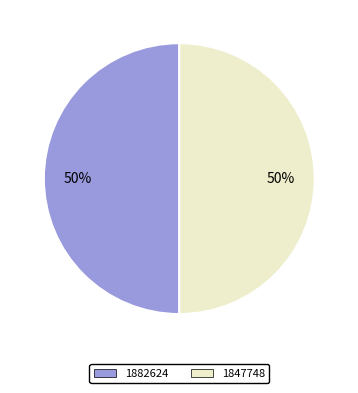

Is the sum of 1847748 and 1882624 greater than half?

Yes